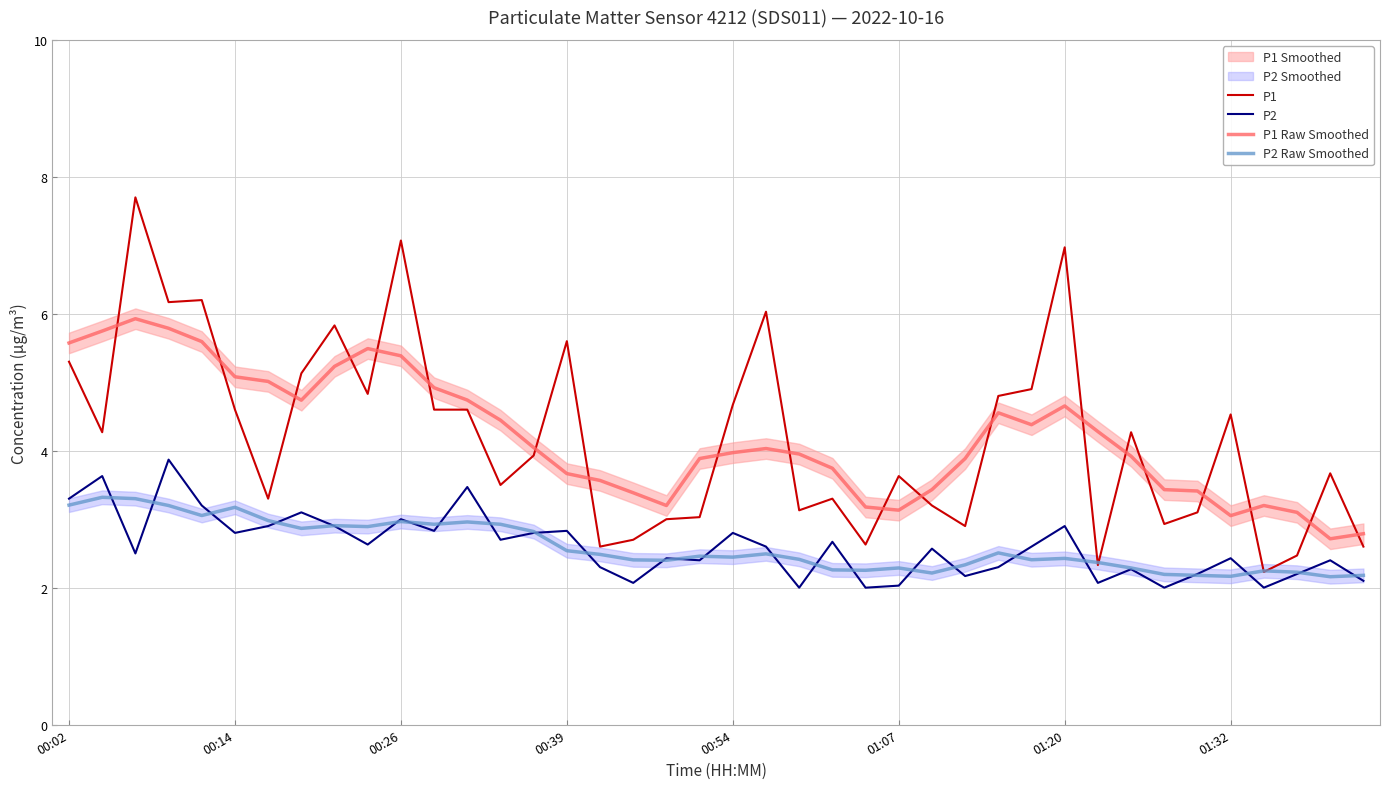

What is the minimum value for P1 Raw Smoothed?

2.7